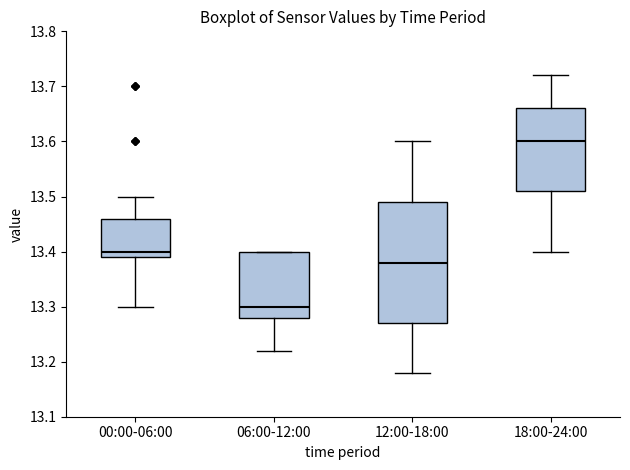

Reading left to right, read every box against the y-axis: the position of its median line, the range the box covers, and the ends of its whiskers. The values are not printed on the chart, so give them approximately, as read against the axis.

00:00-06:00: median 13.40, box 13.39 to 13.46, whiskers 13.30 to 13.50
06:00-12:00: median 13.30, box 13.28 to 13.40, whiskers 13.22 to 13.40
12:00-18:00: median 13.38, box 13.27 to 13.49, whiskers 13.18 to 13.60
18:00-24:00: median 13.60, box 13.51 to 13.66, whiskers 13.40 to 13.72